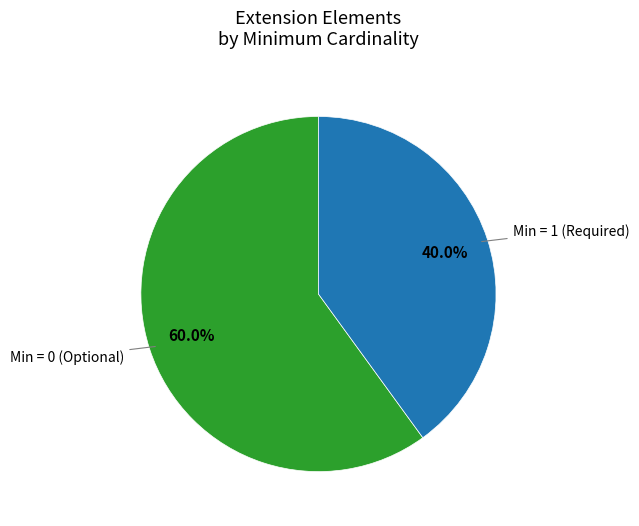

Is there a majority slice in this chart?

Yes